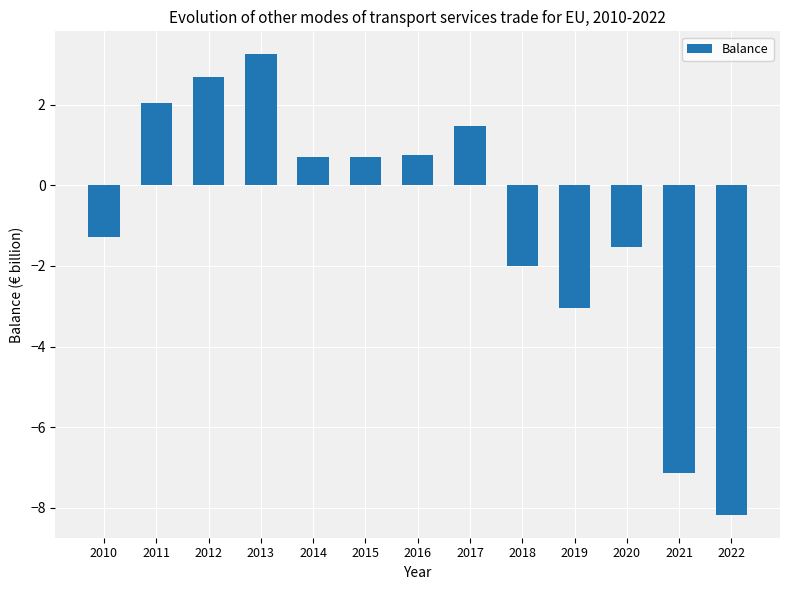

What is the change in value from 2018 to 2020?

+0.5